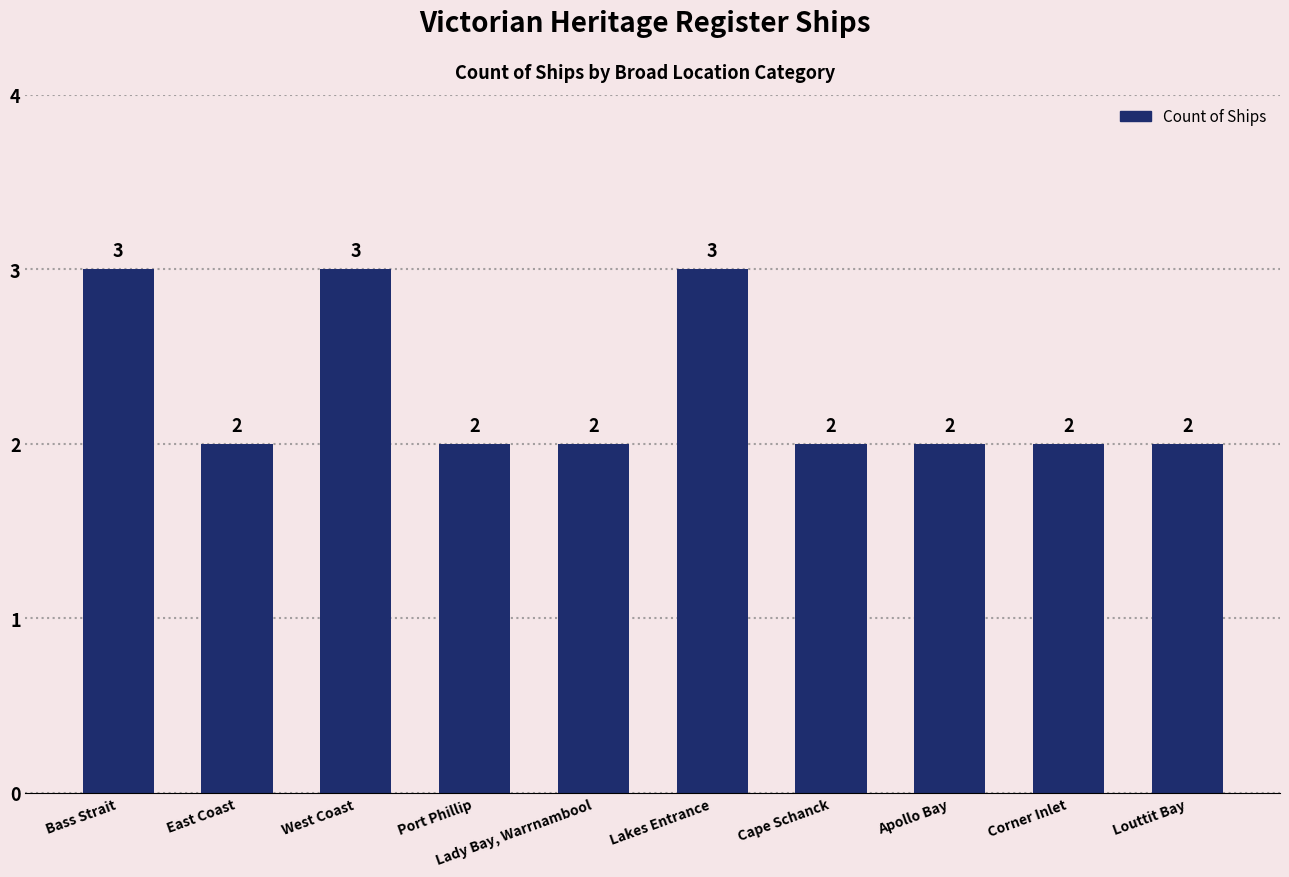

Count the number of data series in this chart.

1